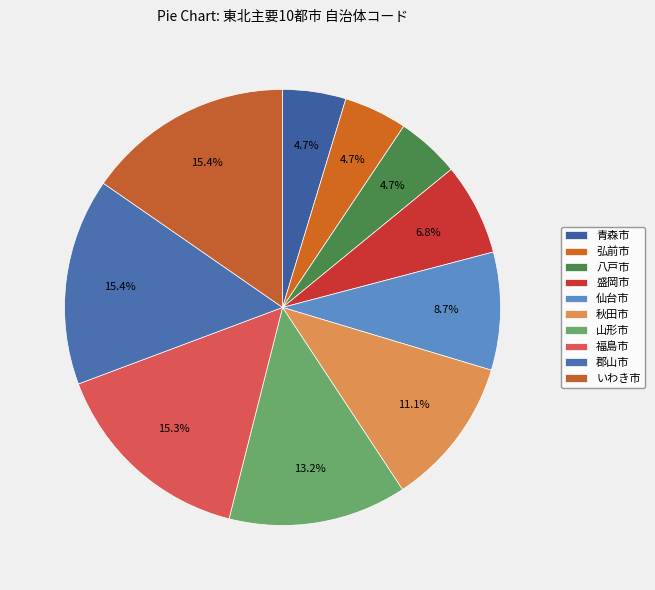

Is there a majority slice in this chart?

No